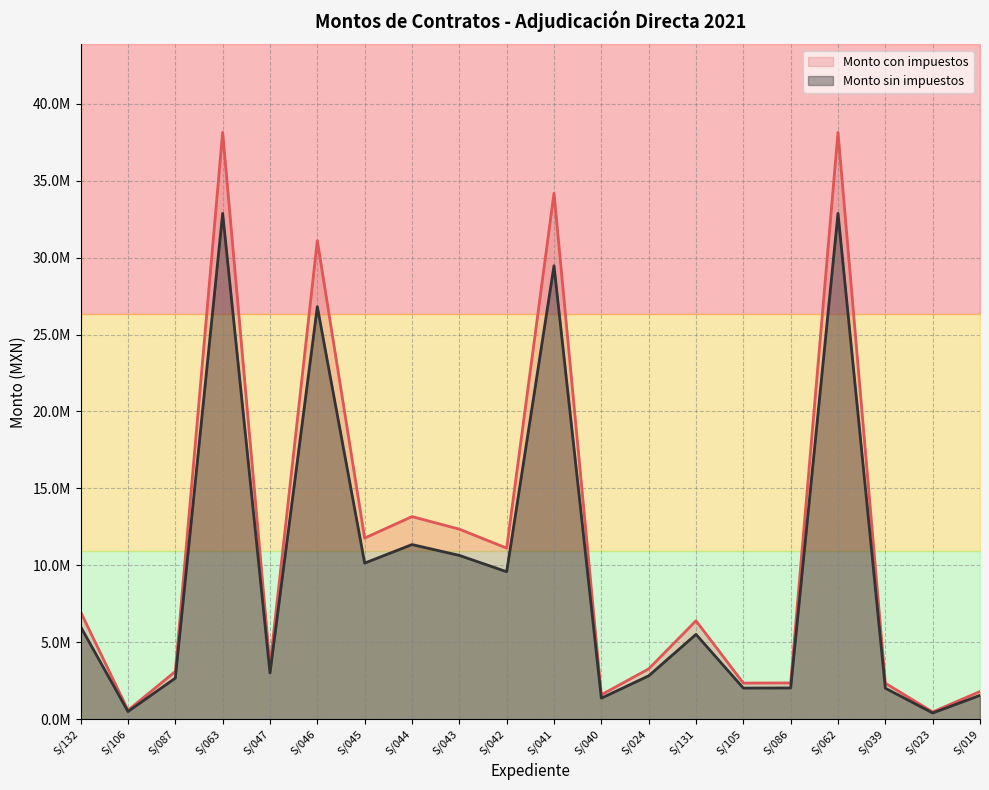

Which series has the largest total across all categories?

Monto con impuestos (line)